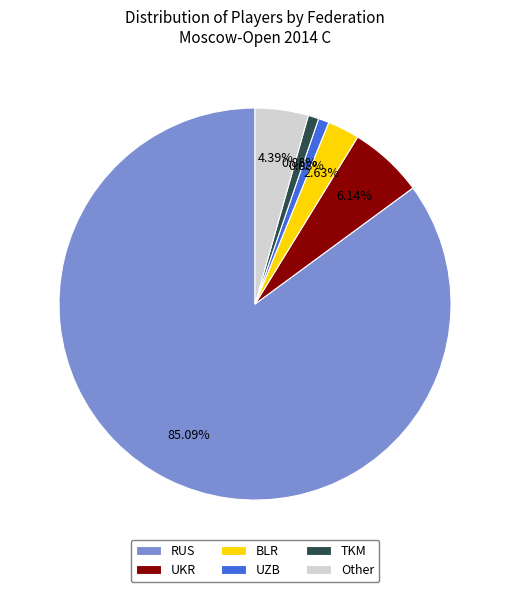

True or false: RUS accounts for 72% of the total.

False